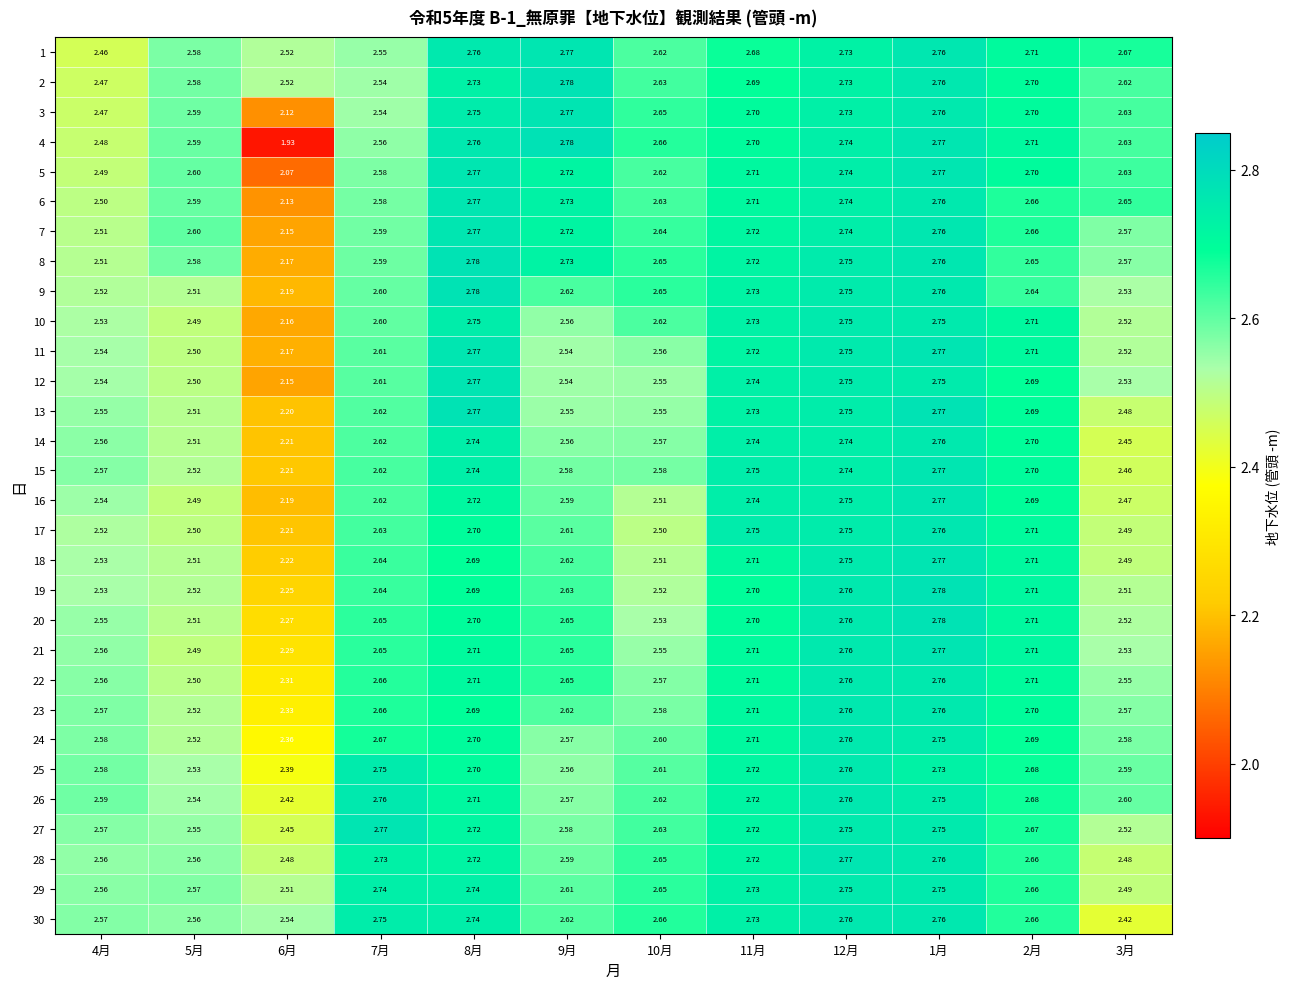

Is the value of 23 at 11月 greater than the value of 12 at 11月?

No